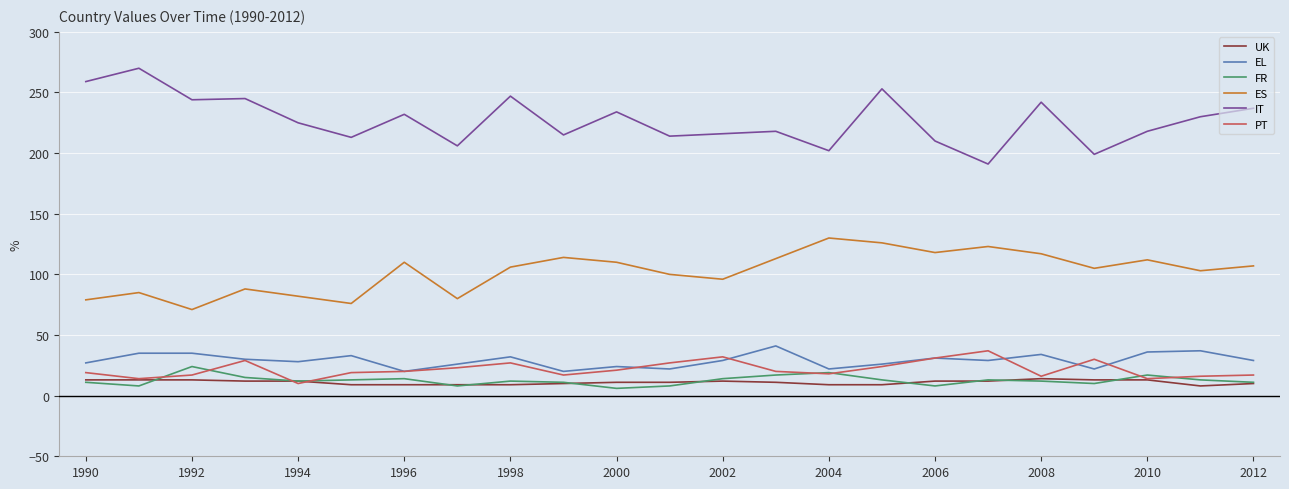

Which series has the largest total across all categories?

IT